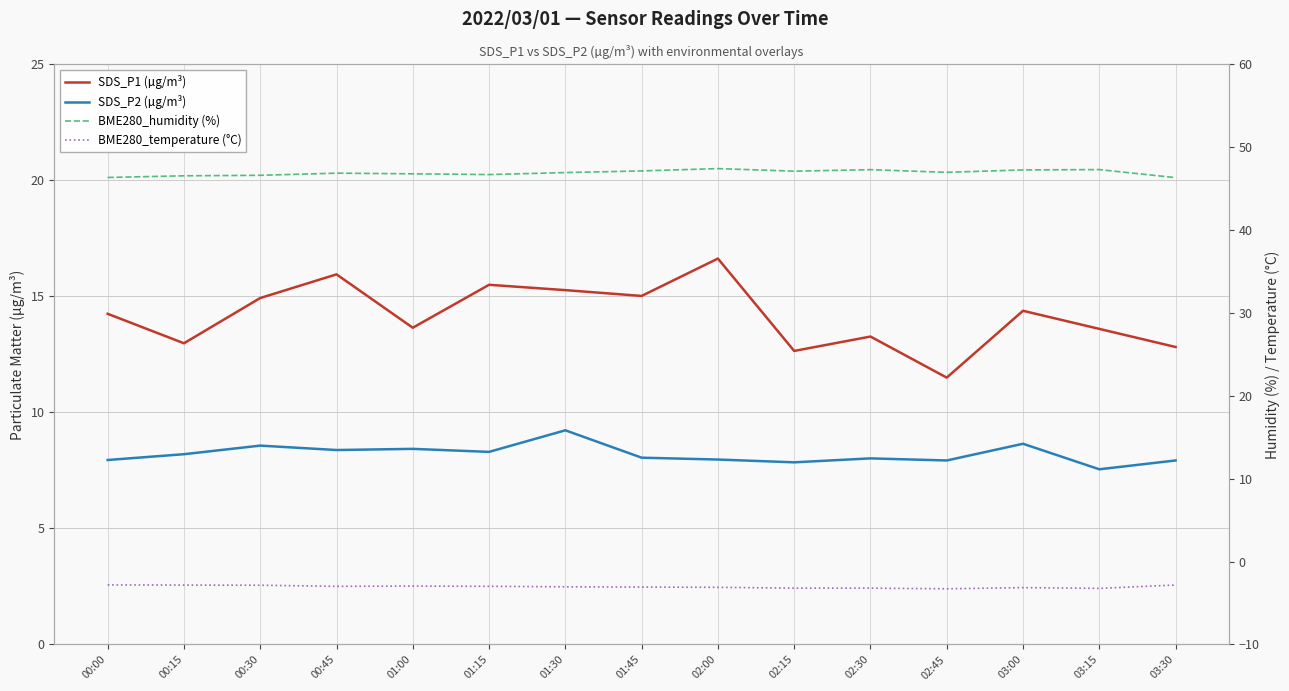

True or false: SDS_P1 (µg/m³) and BME280_temperature (°C) intersect in this chart.

False